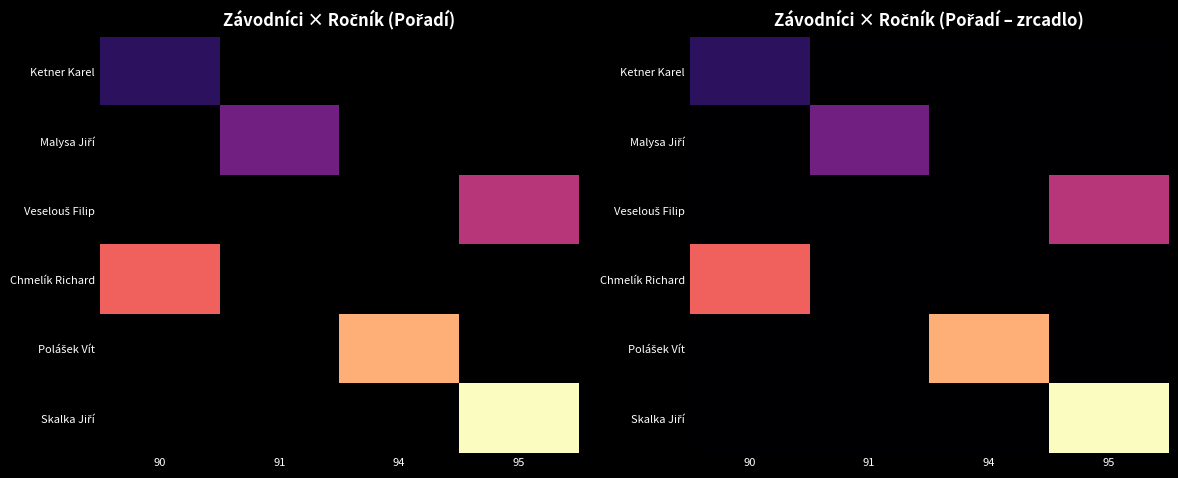

How many data points in Ketner Karel are above 0?

1